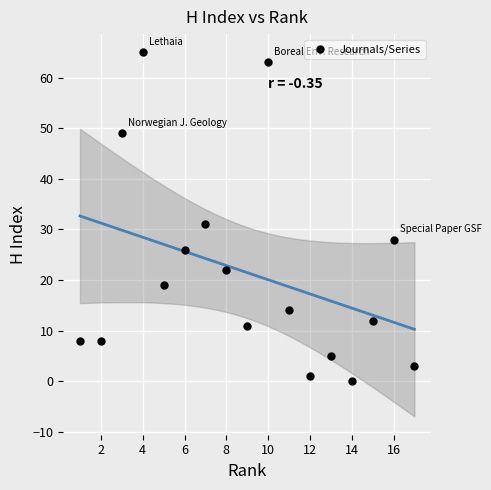

What Y value in the scatter plot is closest to 32?

31